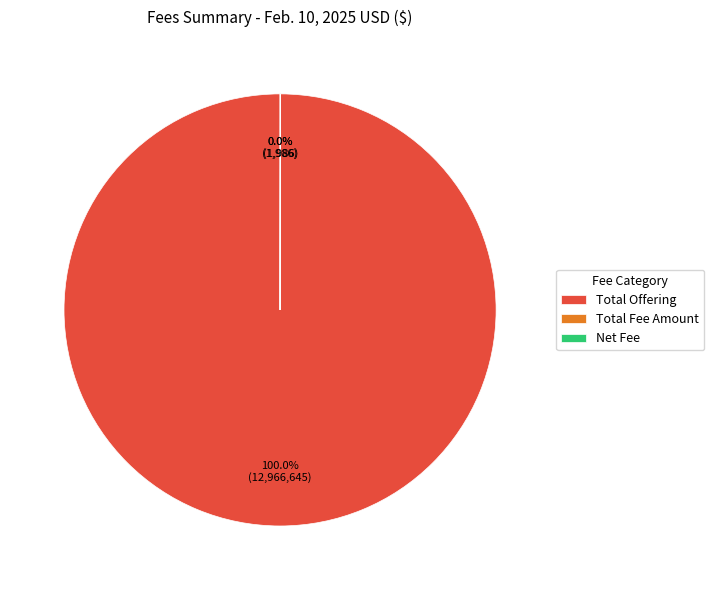

To the nearest percent, what is the average slice percentage?

33%